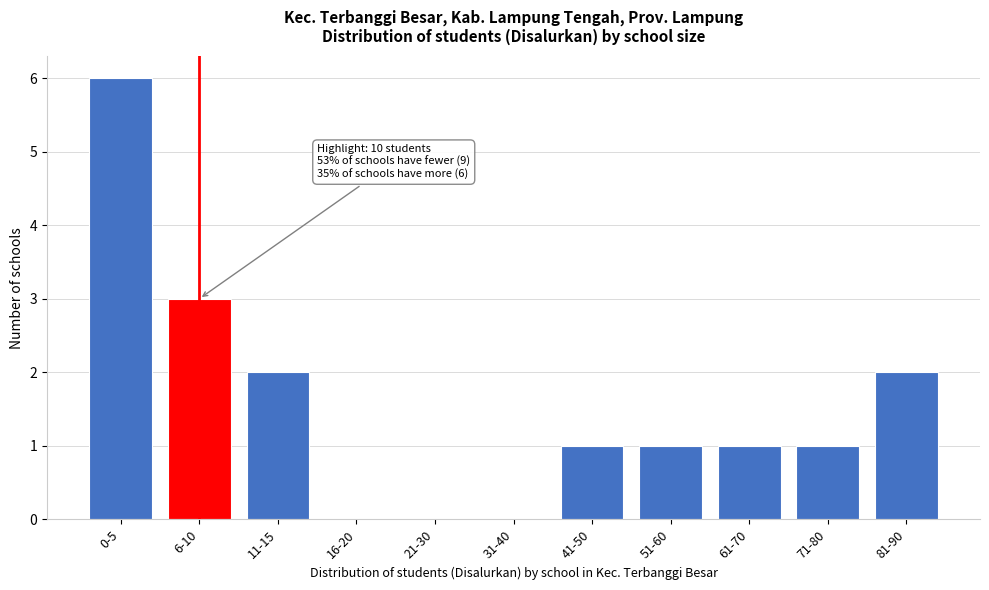

Reading right to left, extract all data points from this chart.

81-90=2	71-80=1	61-70=1	51-60=1	41-50=1	31-40=0	21-30=0	16-20=0	11-15=2	6-10=3	0-5=6